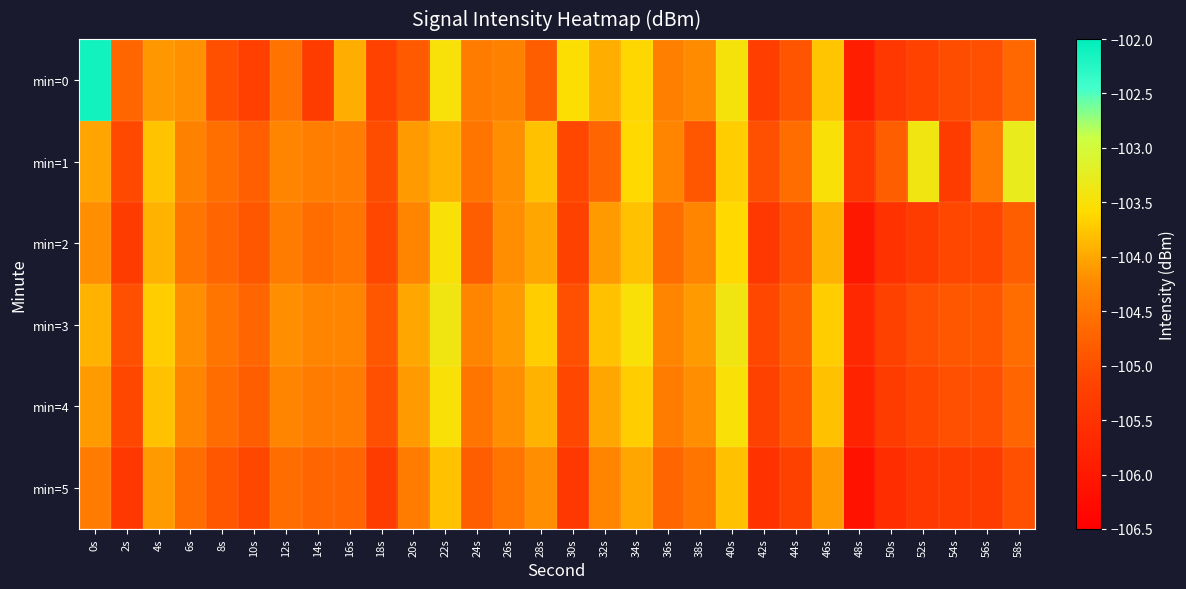

Which has a higher value, 16s or 10s?

16s